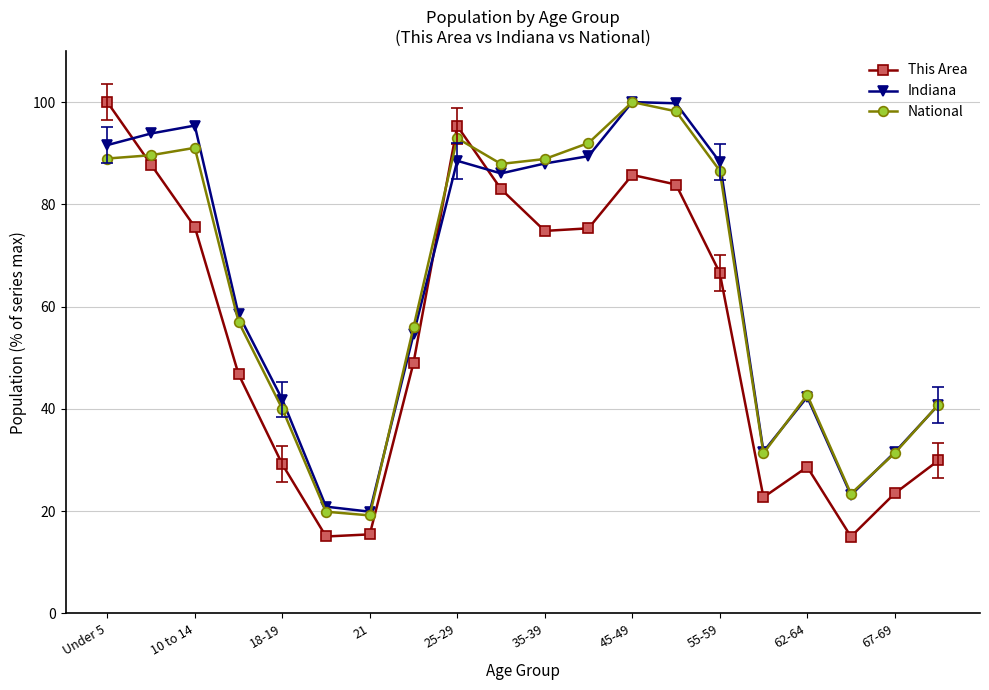

What is the lowest value of the National series?

19.2